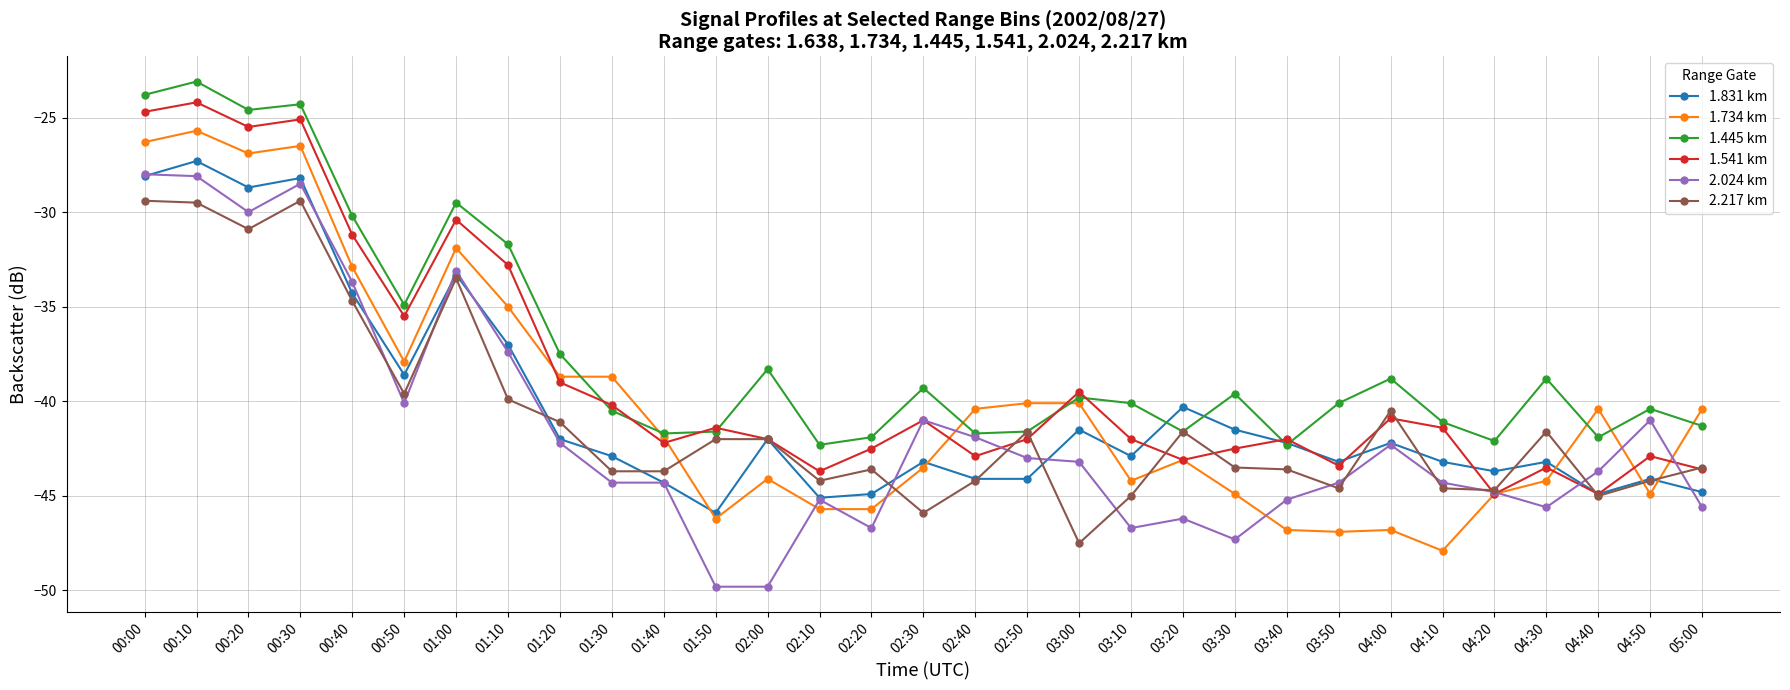

What is the label of the 20th point from the left?

03:10